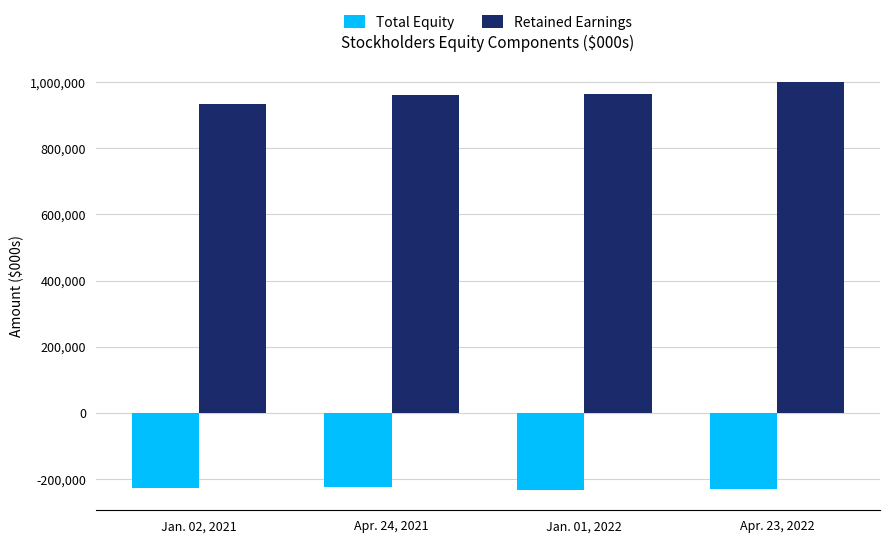

List the series in order of their peak value, highest first.

Retained Earnings, Total Equity